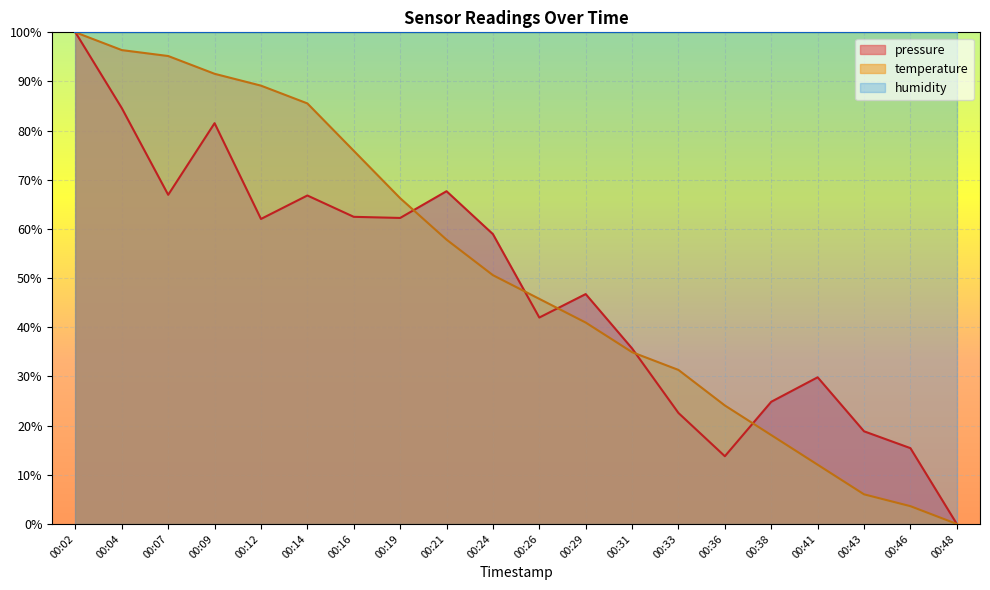

True or false: pressure and temperature cross at least once.

True